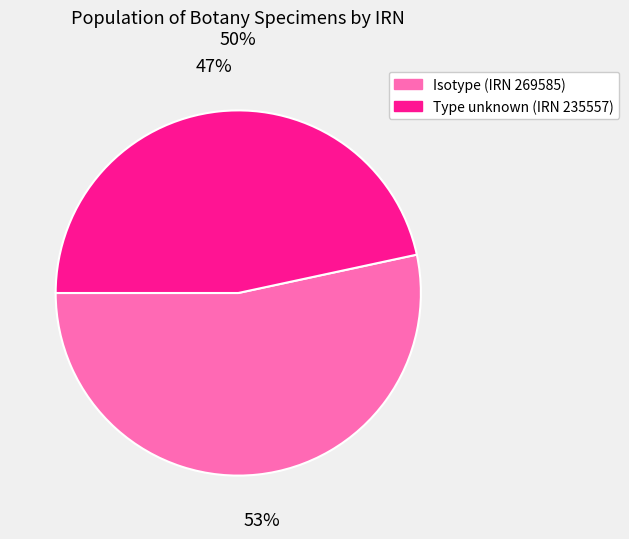

What percentage is the Type unknown (IRN 235557) slice, to the nearest percent?

47%